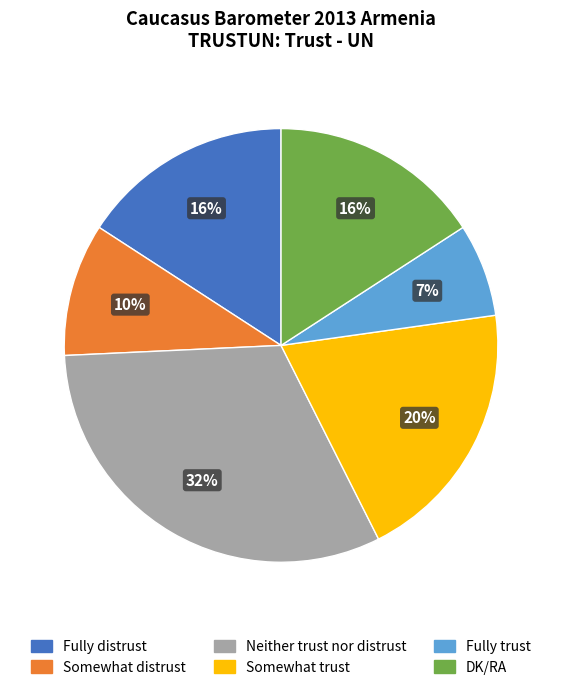

How many segments does this pie chart have?

6